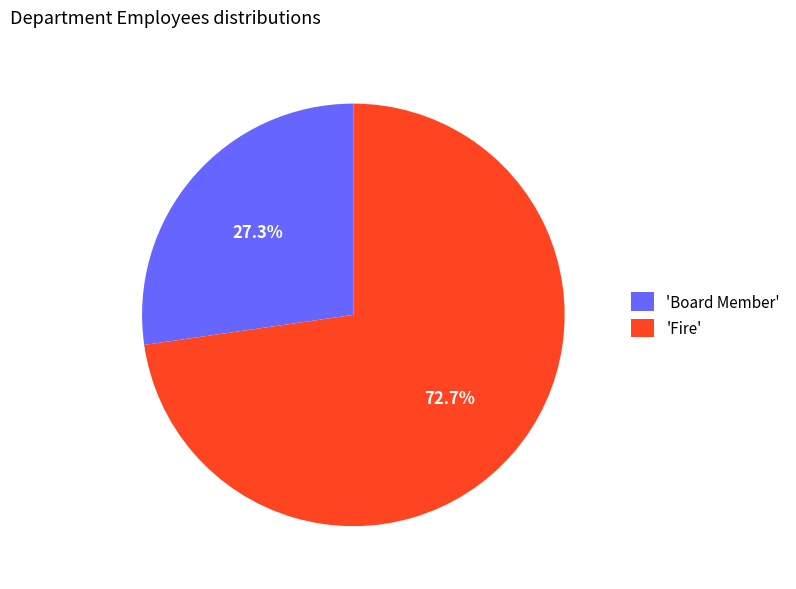

What is the ratio of the value at 'Fire' to the value at 'Board Member'?

2.7